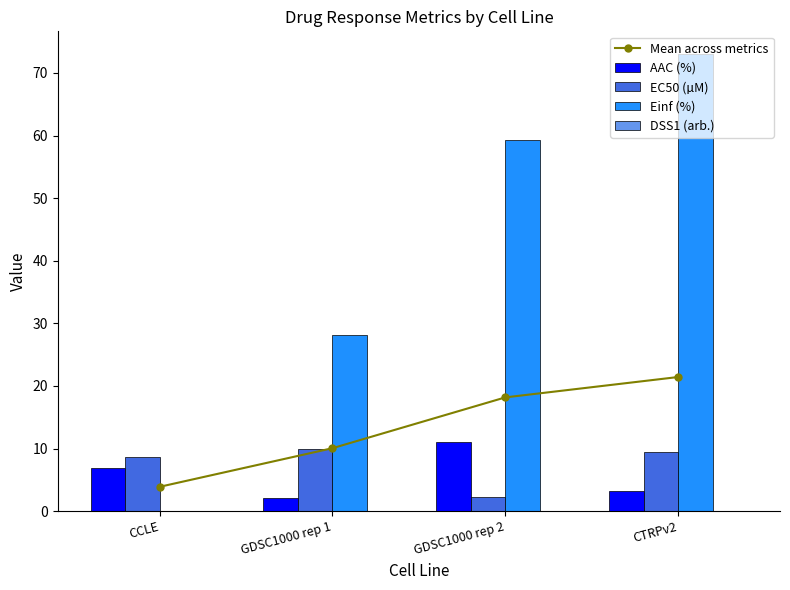

What is the value of the EC50 (µM) bar at the 1st from the left?

8.7